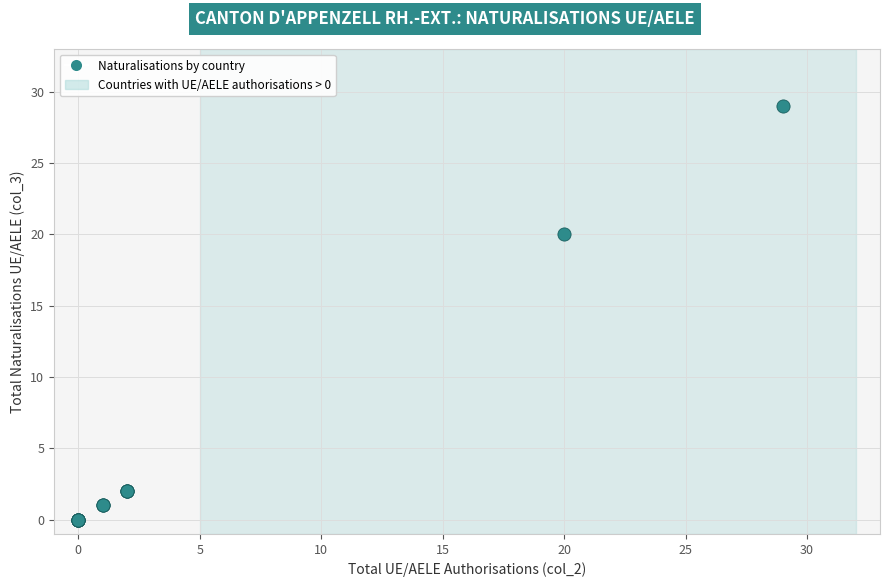

What Y value in the scatter plot is closest to 14?

20